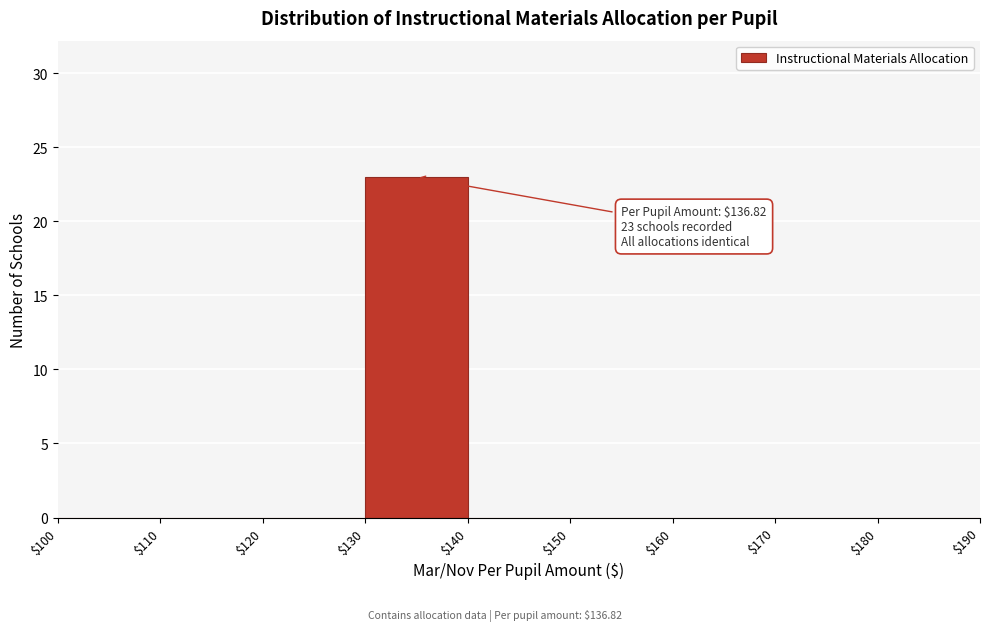

Which range on the x-axis has the tallest bar?

$130 to $140